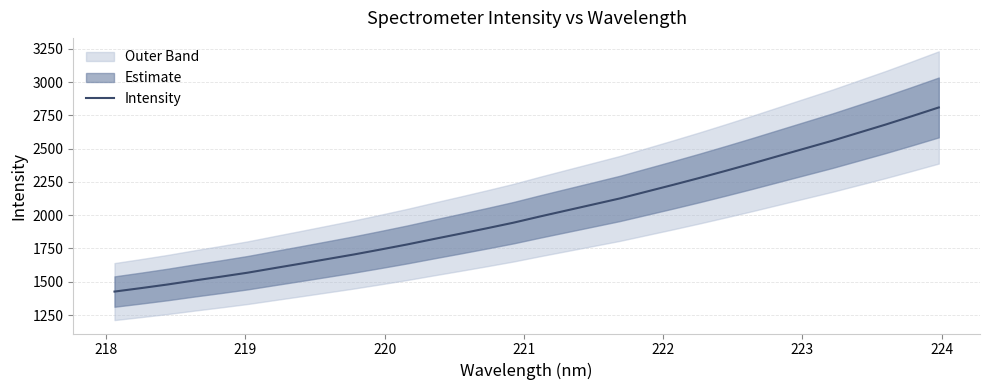

What is the highest value of the Intensity series?

2809.2